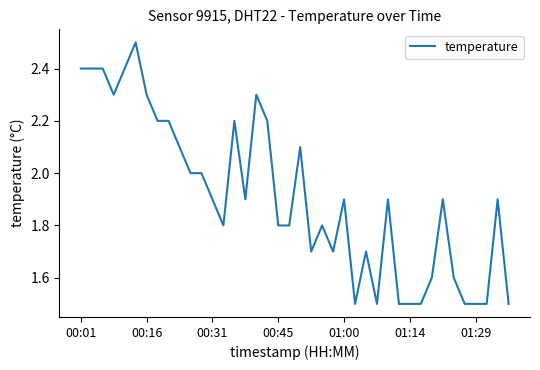

What is the greatest value displayed?

2.5